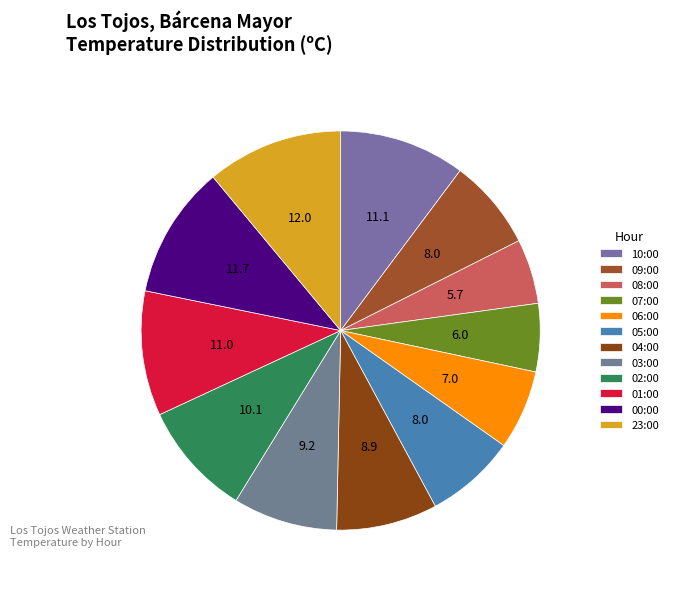

How many slices are in this pie chart?

12